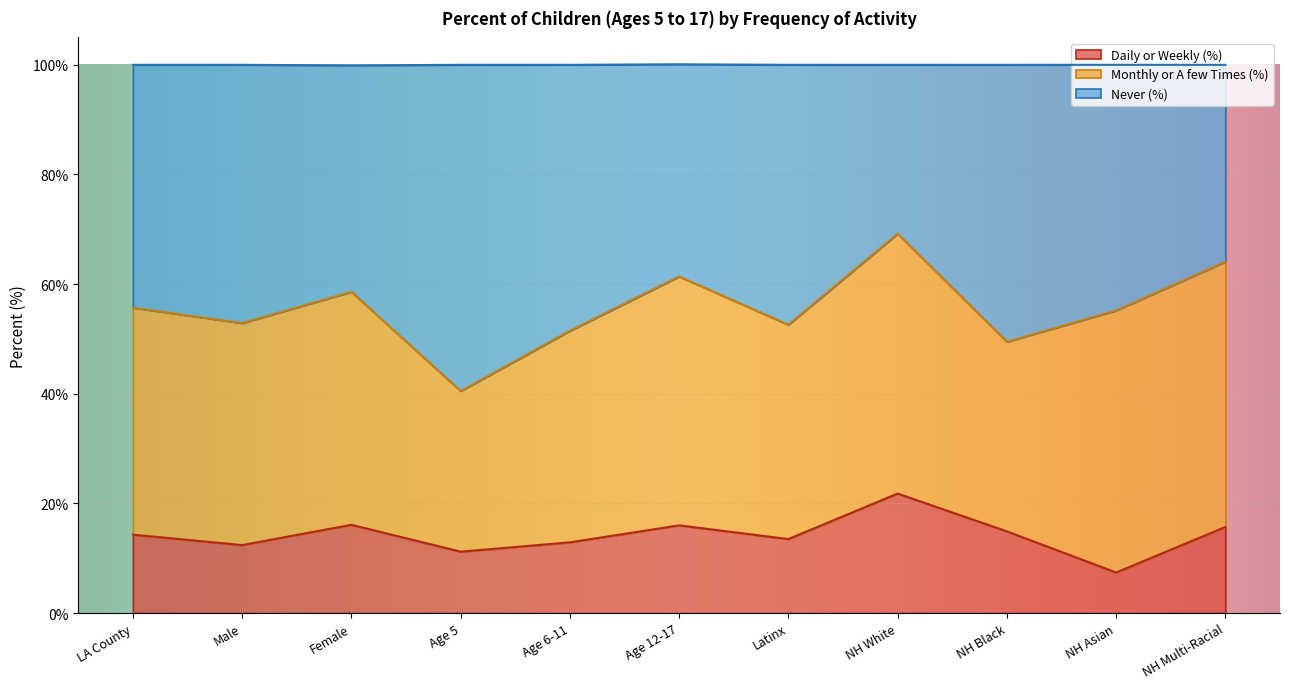

What is the minimum value for Daily or Weekly (%)?

7.4